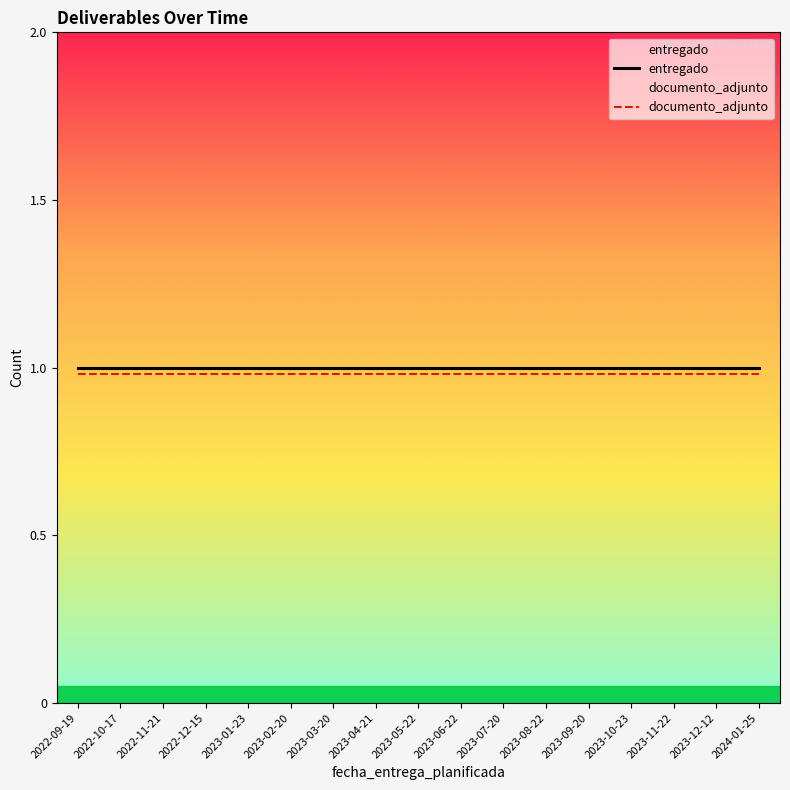

True or false: documento_adjunto and entregado cross at least once.

False